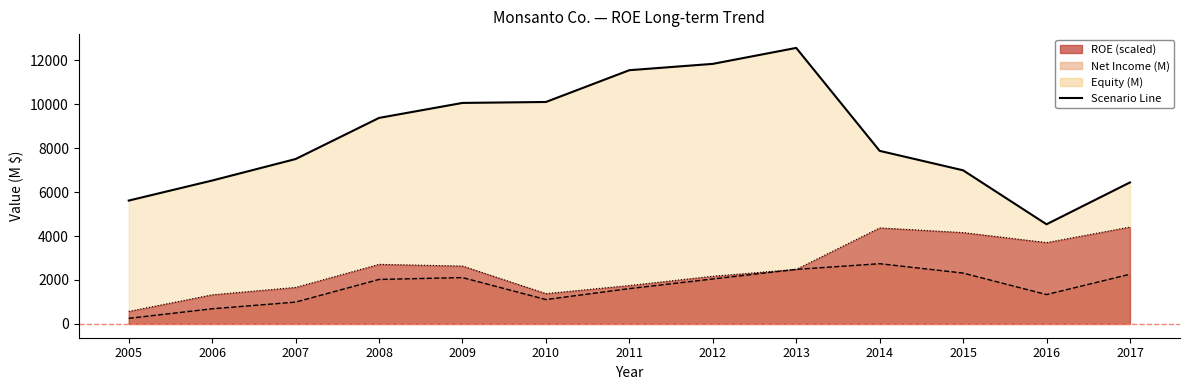

What is the total value across all series at 2006?

8540.2